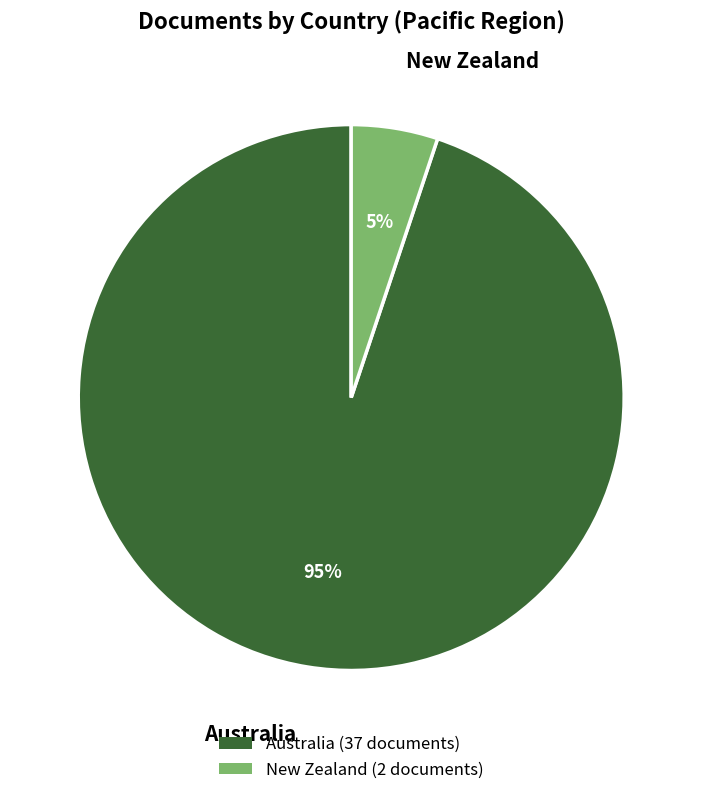

Is it true that Australia is 95% of the pie?

True